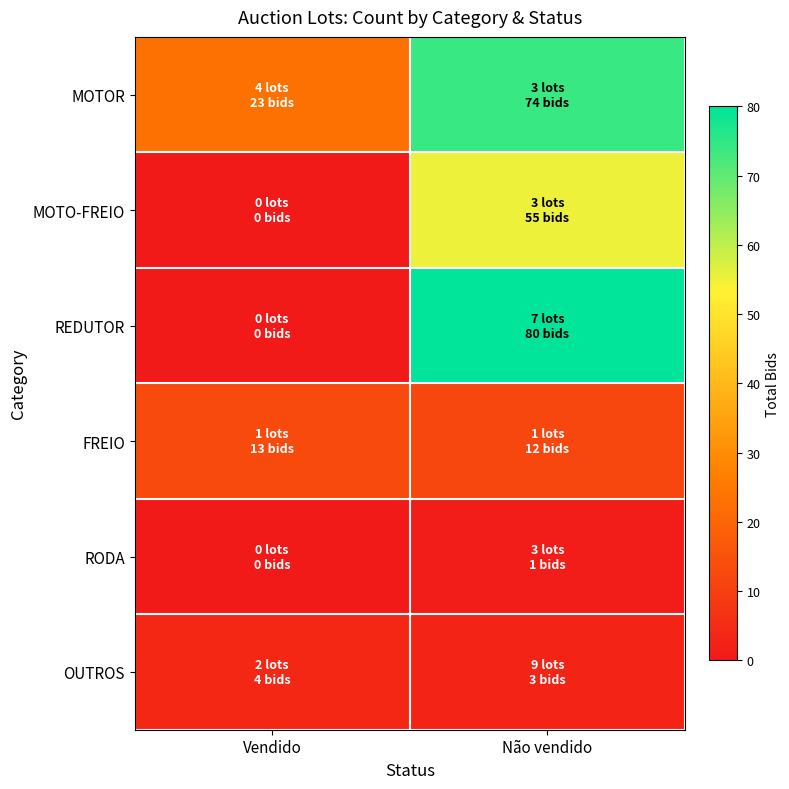

Which series has the largest total across all categories?

MOTOR